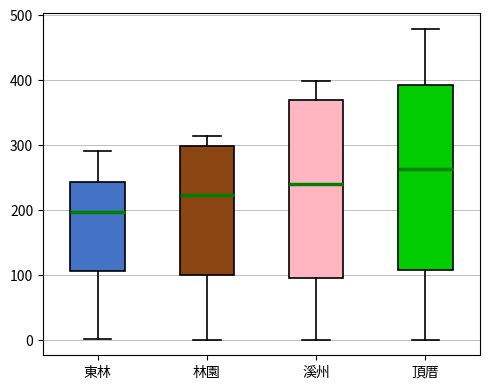

Where does the median line of the box for 東林 sit on the y-axis? The values are not printed on the chart, so give them approximately, as read against the axis.

200